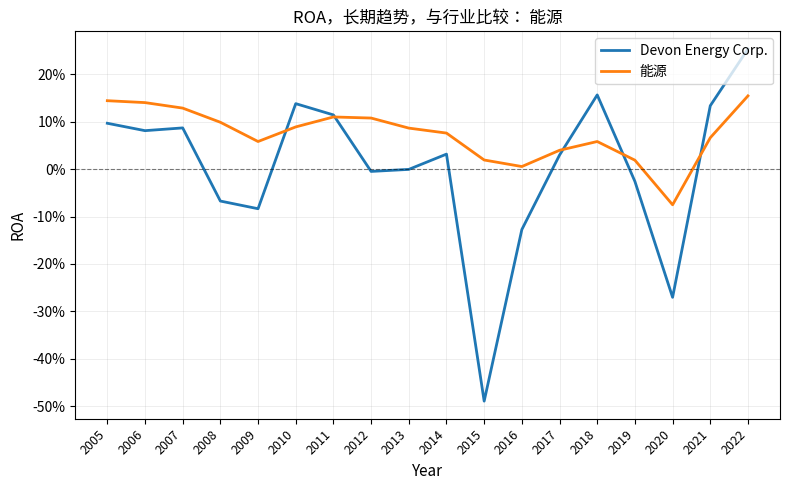

List the labels in order of 能源 value, smallest first.

2020, 2016, 2019, 2015, 2017, 2009, 2018, 2021, 2014, 2013, 2010, 2008, 2012, 2011, 2007, 2006, 2005, 2022